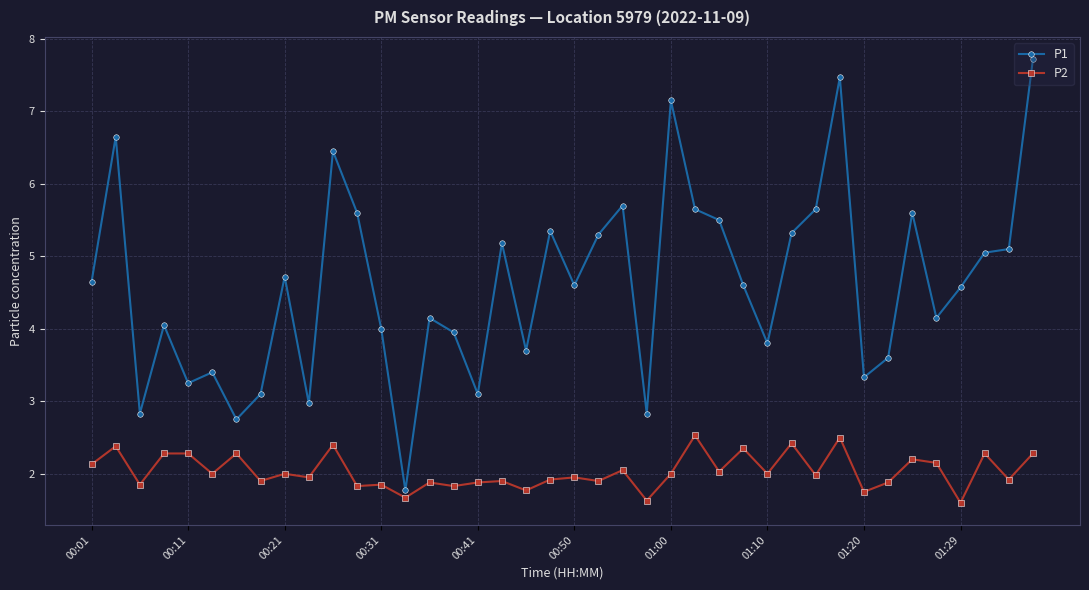

At how many categories does at least one series exceed 6?

5